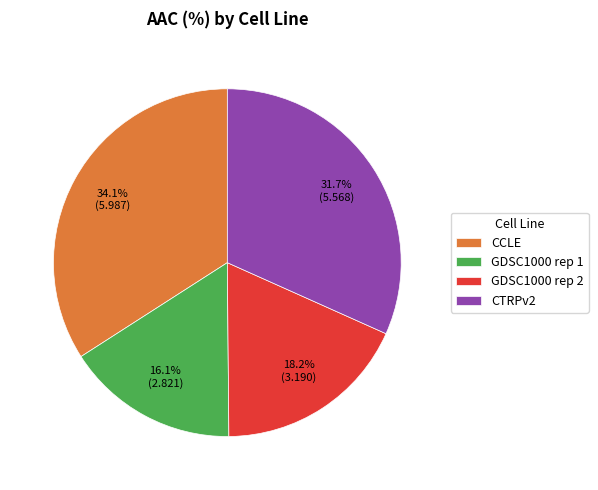

True or false: GDSC1000 rep 1 accounts for 16% of the total.

True